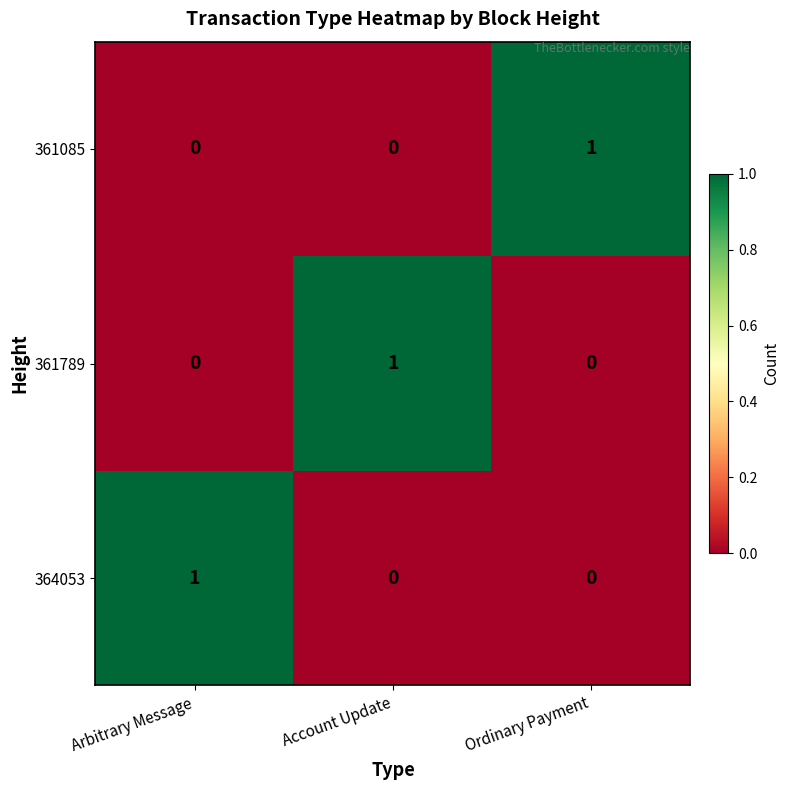

How many 361789 values are between 0 and 1?

3